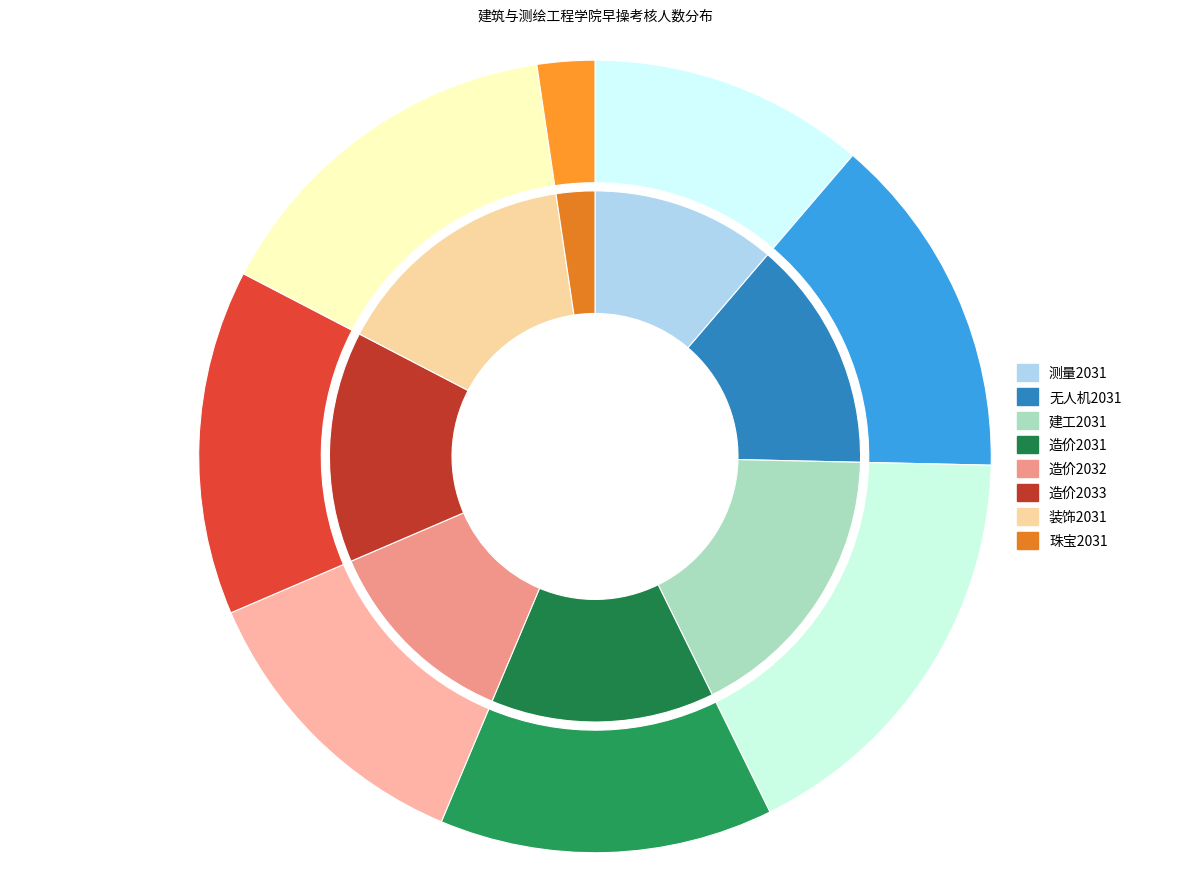

To the nearest percent, what is the difference between the largest and smallest slice percentages?

15%